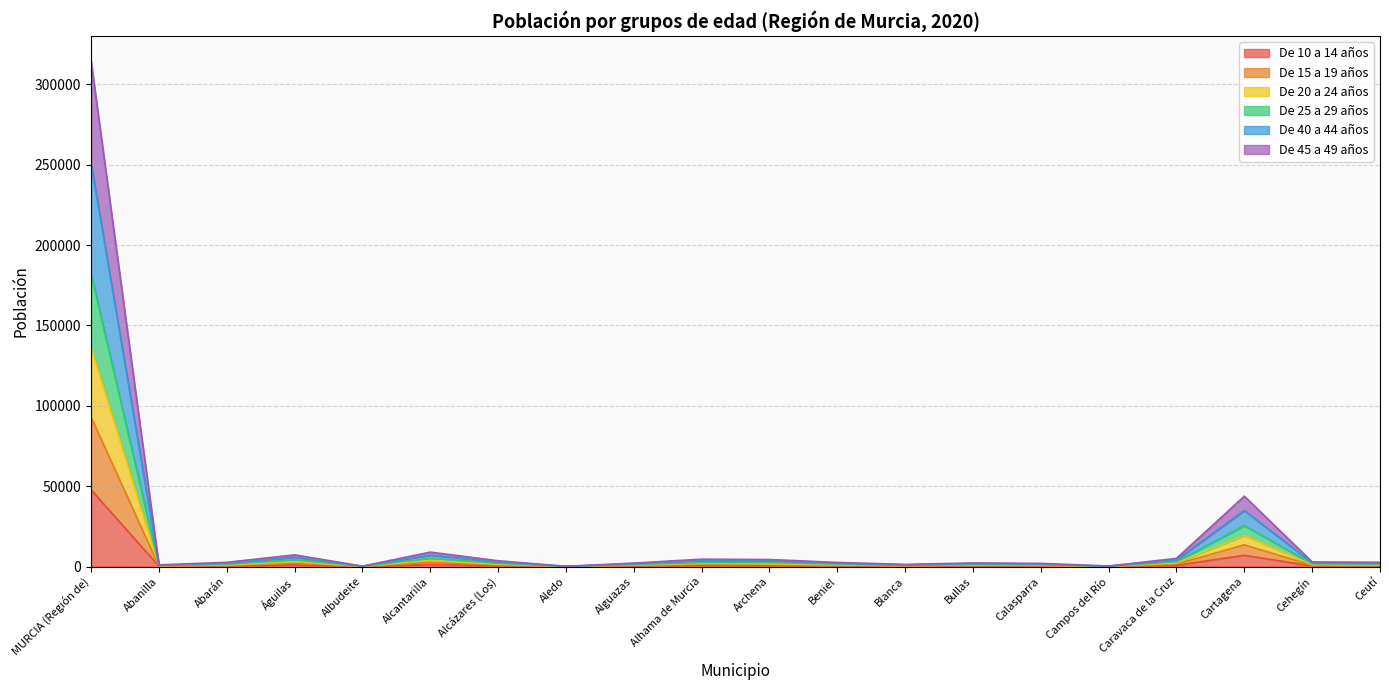

What is the total value across all series at MURCIA (Región de)?

314348